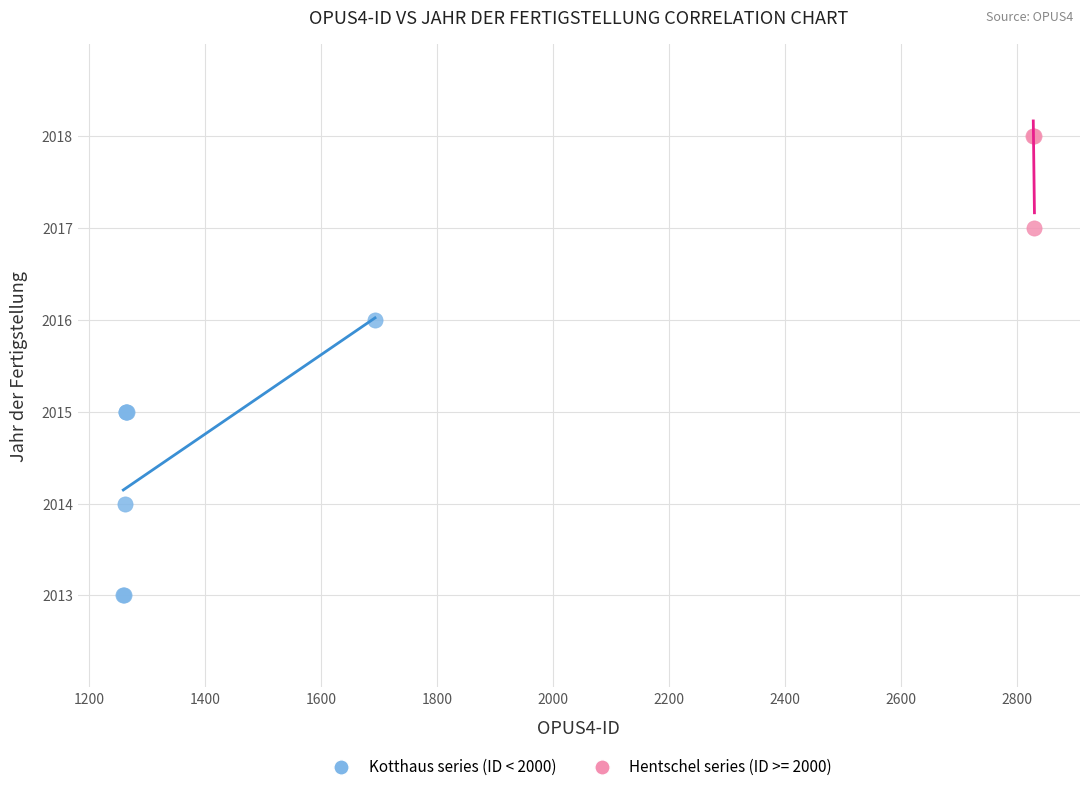

Which series has the widest spread of Y values?

Kotthaus series (ID < 2000)